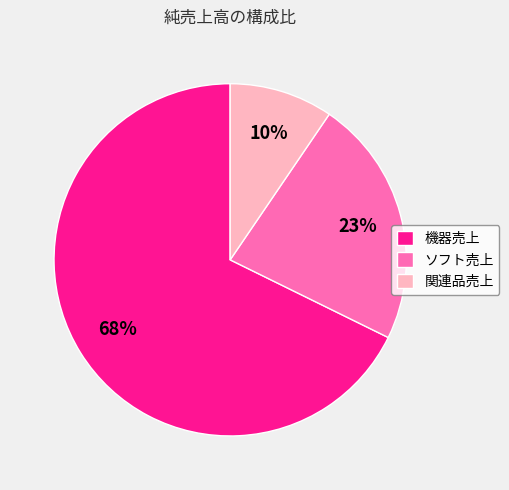

To the nearest percent, what percentage of the pie is 関連品売上?

10%